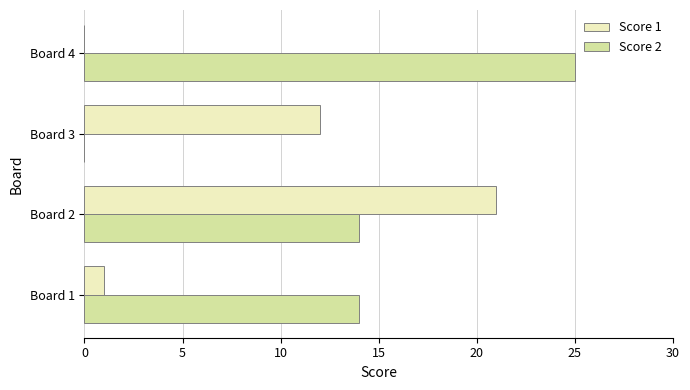

How many Score 2 values are between 14 and 25?

3